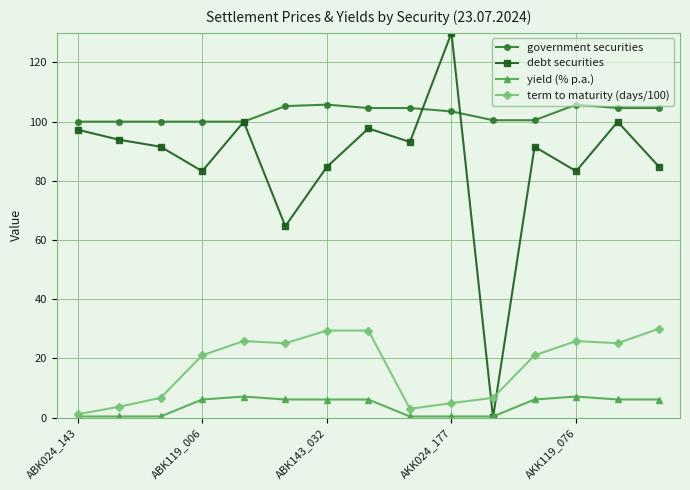

List the series in order of their peak value, highest first.

debt securities, government securities, term to maturity (days/100), yield (% p.a.)